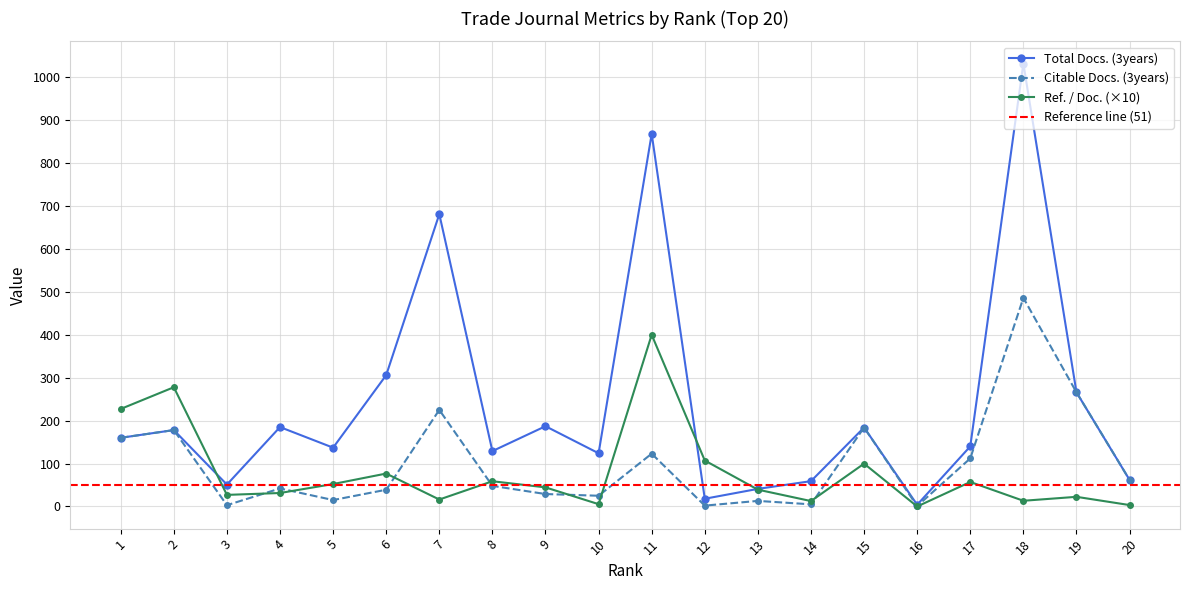

Reading left to right, what are all the values shown in this chart?

Total Docs. (3years): 1=160.0	2=178.0	3=51.0	4=185.0	5=137.0	6=306.0	7=681.0	8=129.0	9=187.0	10=124.0	11=868.0	12=18.0	13=41.0	14=59.0	15=184.0	16=4.0	17=140.0	18=1032.0	19=266.0	20=62.0
Citable Docs. (3years): 1=160.0	2=178.0	3=3.0	4=42.0	5=15.0	6=39.0	7=225.0	8=48.0	9=29.0	10=25.0	11=123.0	12=2.0	13=13.0	14=5.0	15=184.0	16=1.0	17=112.0	18=486.0	19=266.0	20=62.0
Ref. / Doc.: 1=227.2	2=277.8	3=27.0	4=31.4	5=52.3	6=76.7	7=16.2	8=58.8	9=44.5	10=5.4	11=400.0	12=107.1	13=39.2	14=12.6	15=99.8	16=0.0	17=57.1	18=13.3	19=22.5	20=3.3